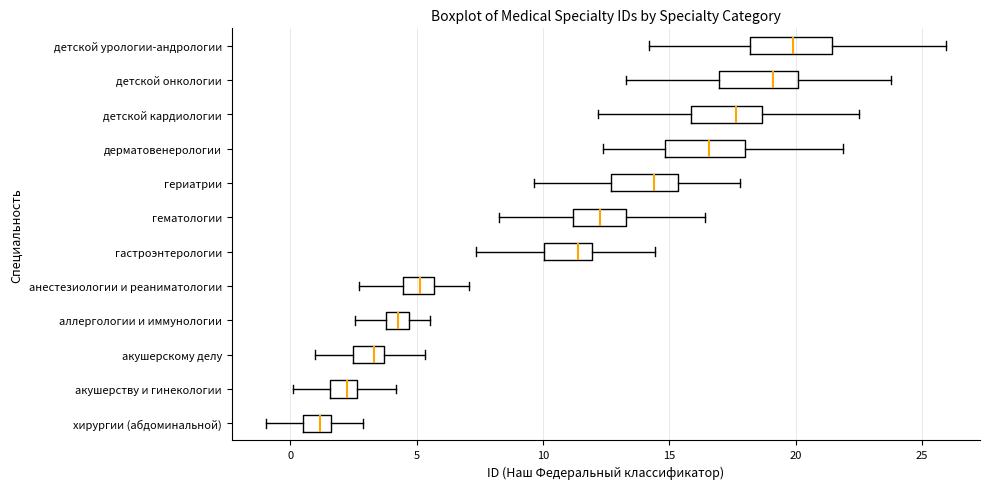

Reading bottom to top, read every box against the x-axis: the position of its median line, the range the box covers, and the ends of its whiskers. The values are not printed on the chart, so give them approximately, as read against the axis.

хирургии (абдоминальной): median 1.0, box 0.5 to 1.5, whiskers -1.0 to 3.0
акушерству и гинекологии: median 2.0, box 1.5 to 2.5, whiskers 0.0 to 4.0
акушерскому делу: median 3.5 (just left of the box's right edge), box 2.5 to 3.5, whiskers 1.0 to 5.5
аллергологии и иммунологии: median 4.0 (inside the box), box 4.0 to 4.5, whiskers 2.5 to 5.5
анестезиологии и реаниматологии: median 5.0, box 4.5 to 5.5, whiskers 2.5 to 7.0
гастроэнтерологии: median 11.5, box 10.0 to 12.0, whiskers 7.5 to 14.5
гематологии: median 12.0, box 11.0 to 13.5, whiskers 8.5 to 16.5
гериатрии: median 14.5, box 12.5 to 15.5, whiskers 9.5 to 18.0
дерматовенерологии: median 16.5, box 15.0 to 18.0, whiskers 12.5 to 22.0
детской кардиологии: median 17.5, box 16.0 to 18.5, whiskers 12.0 to 22.5
детской онкологии: median 19.0, box 17.0 to 20.0, whiskers 13.5 to 24.0
детской урологии-андрологии: median 20.0, box 18.0 to 21.5, whiskers 14.0 to 26.0